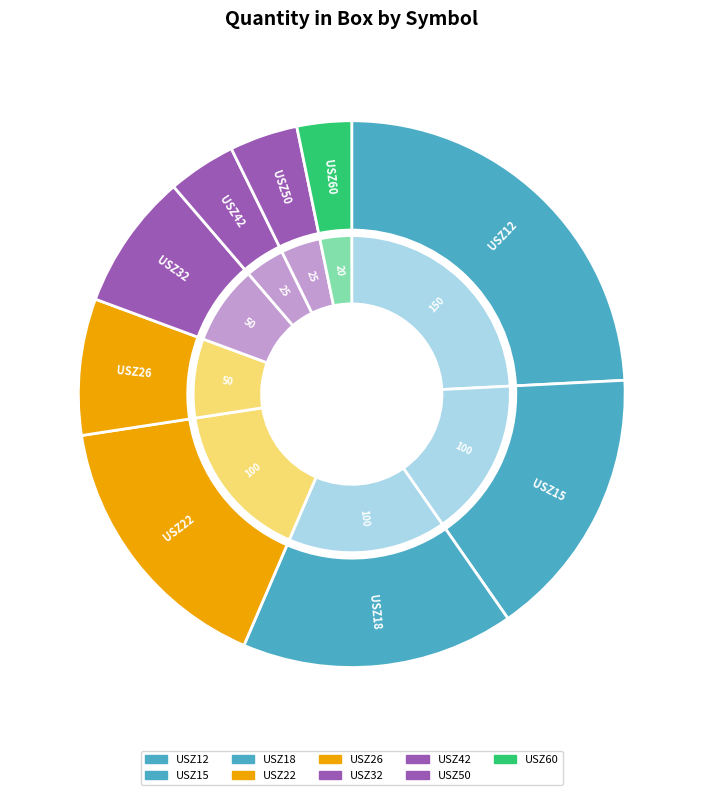

What is the ratio of the value at USZ18 to the value at USZ60?

5.0